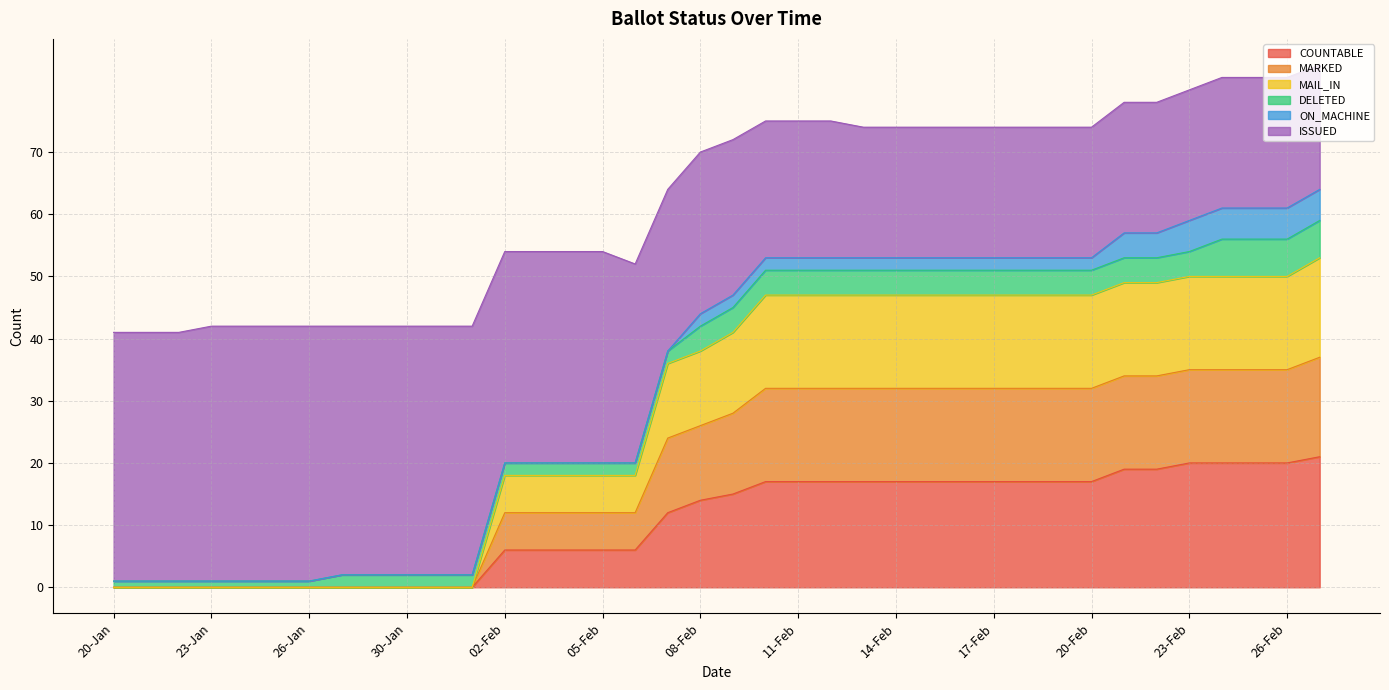

Does the chart display data point markers on the line(s)?

No